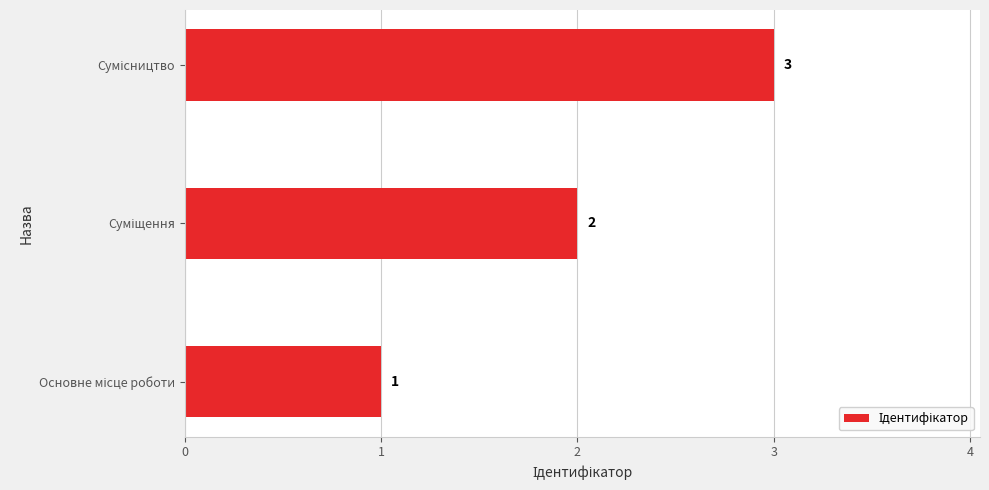

How many bars are there in total?

3